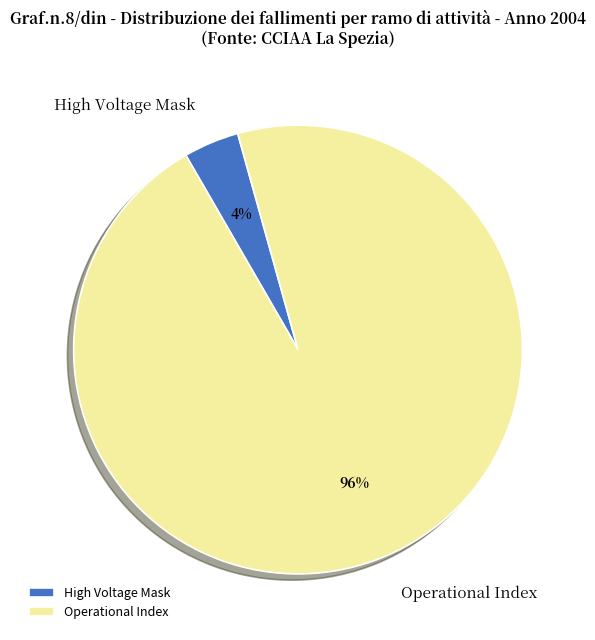

What is the ratio of the value at Operational Index to the value at High Voltage Mask?

24.0